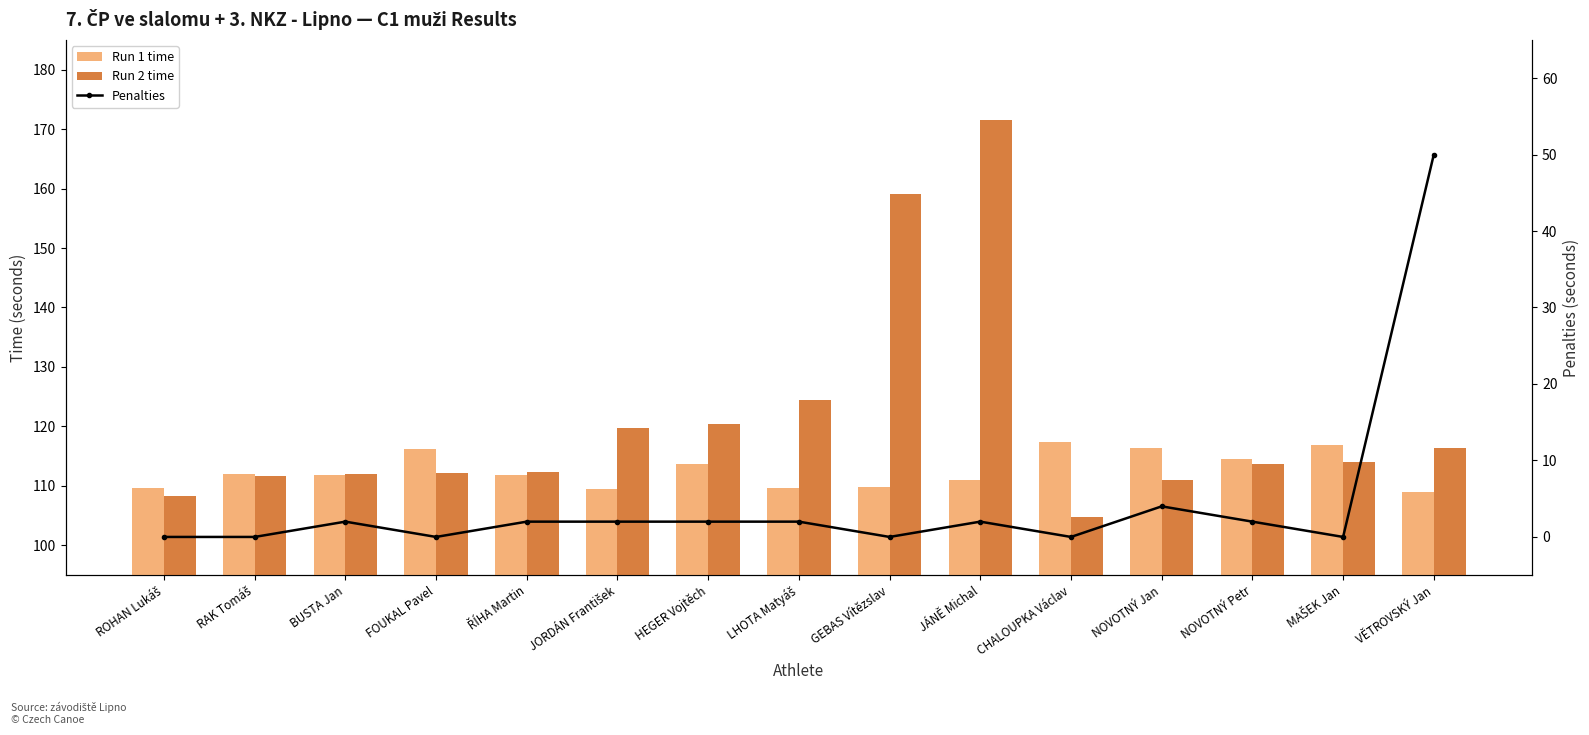

Which series changed the most between LHOTA Matyáš and NOVOTNÝ Jan?

Run 2 time